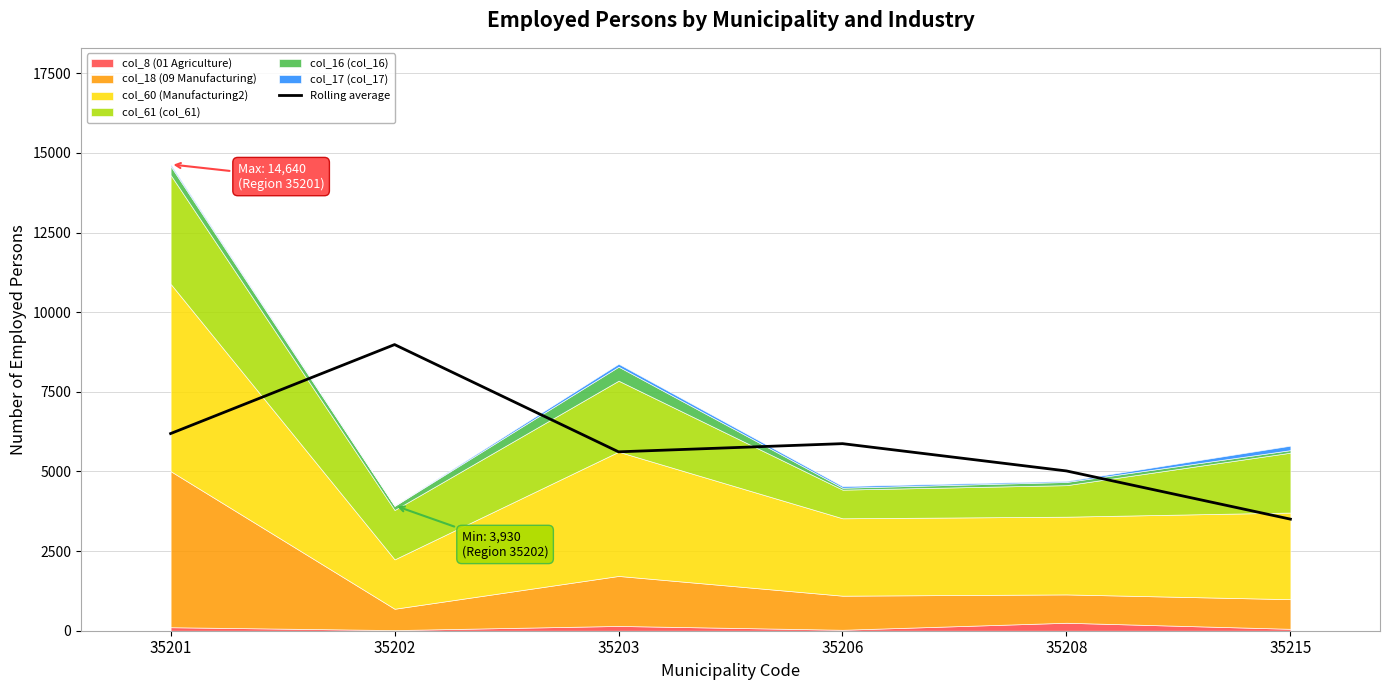

True or false: there are more than 0 points higher than both neighbors.

True